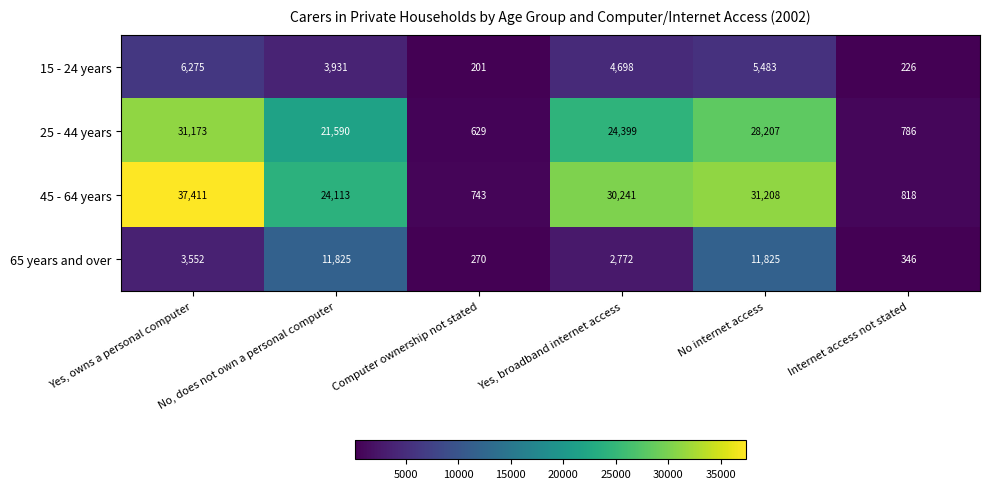

The 45 - 64 years series shows 37411 at Yes, owns a personal computer. True or false?

True